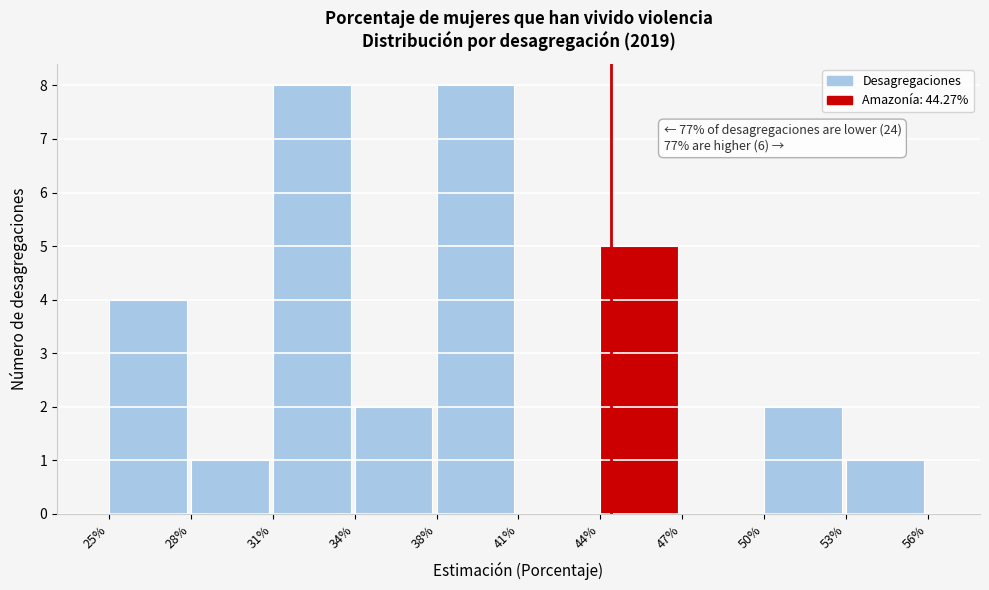

Reading left to right, list all the values displayed in this chart.

25%=4	28%=1	31%=8	34%=2	38%=8	41%=0	44%=5	47%=0	50%=2	53%=1